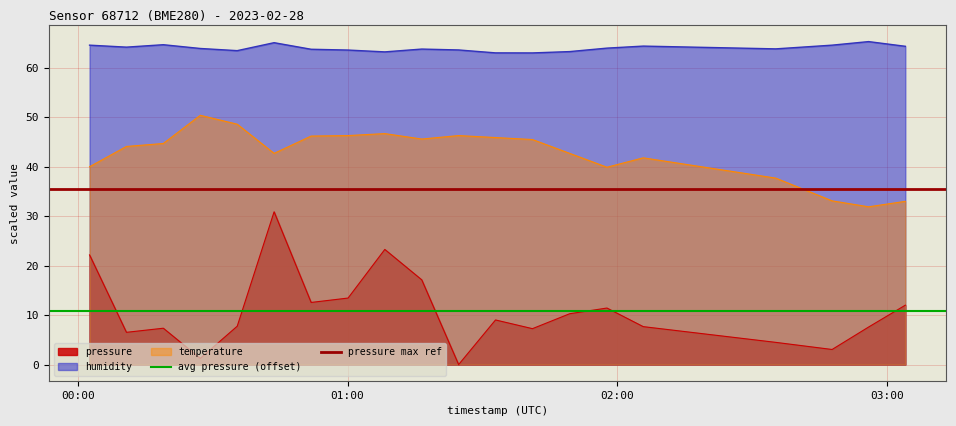

True or false: pressure and temperature cross at least once.

False